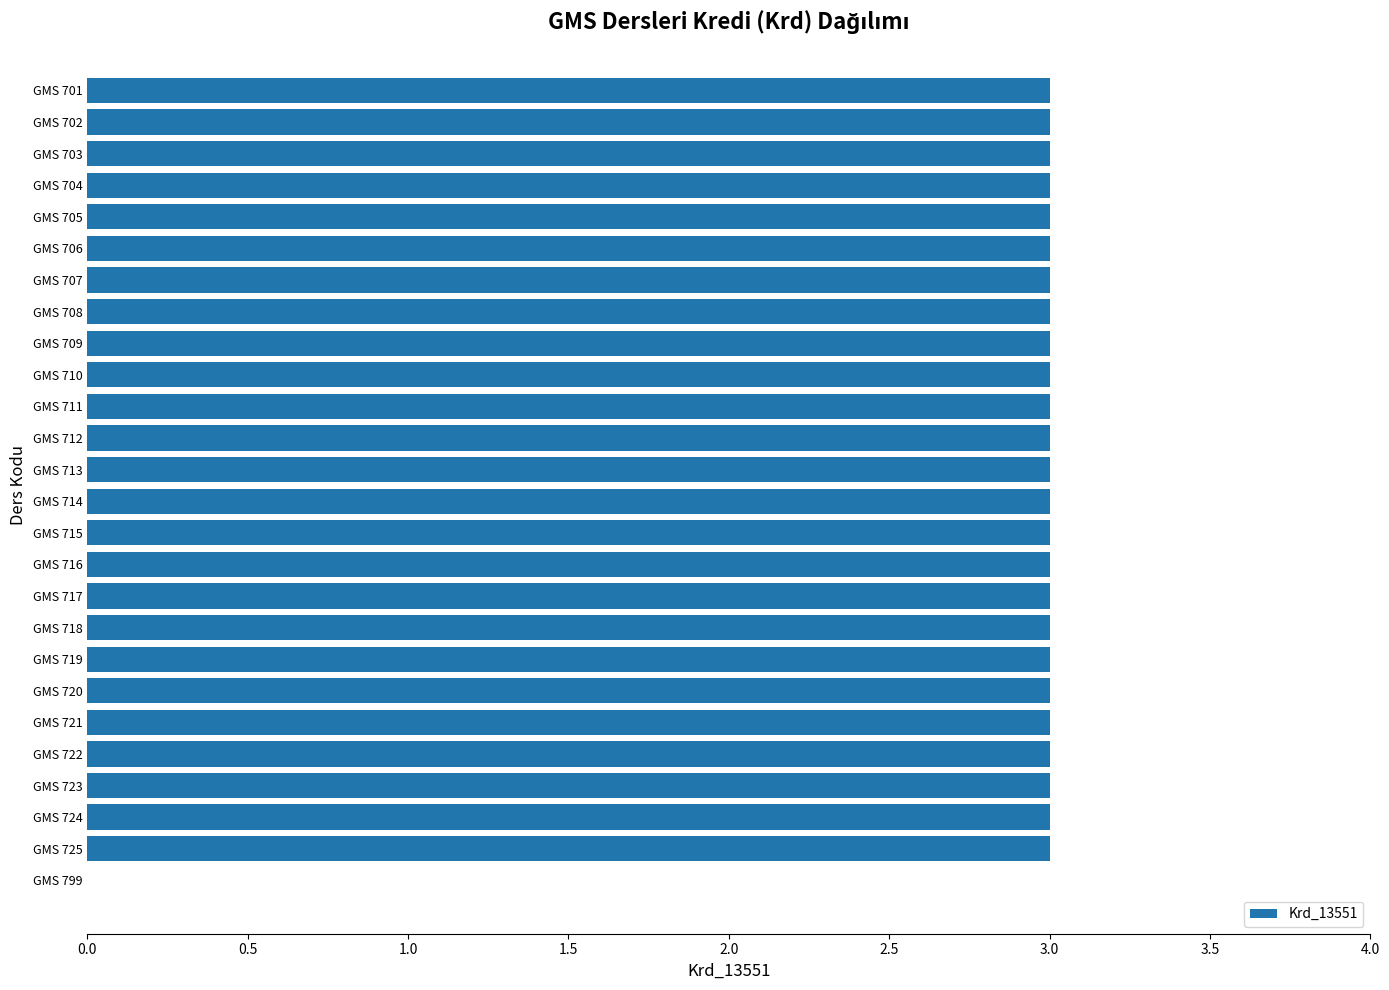

Approximately how many times larger is the value at GMS 715 compared to GMS 725?

1.0